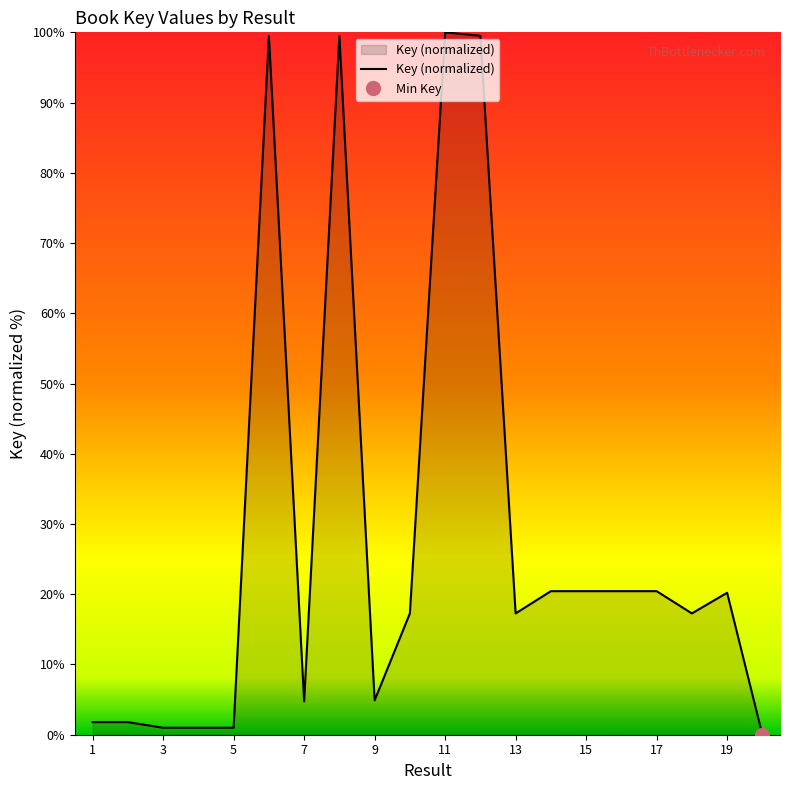

The Key (normalized) series shows 1.0 at 3. True or false?

True